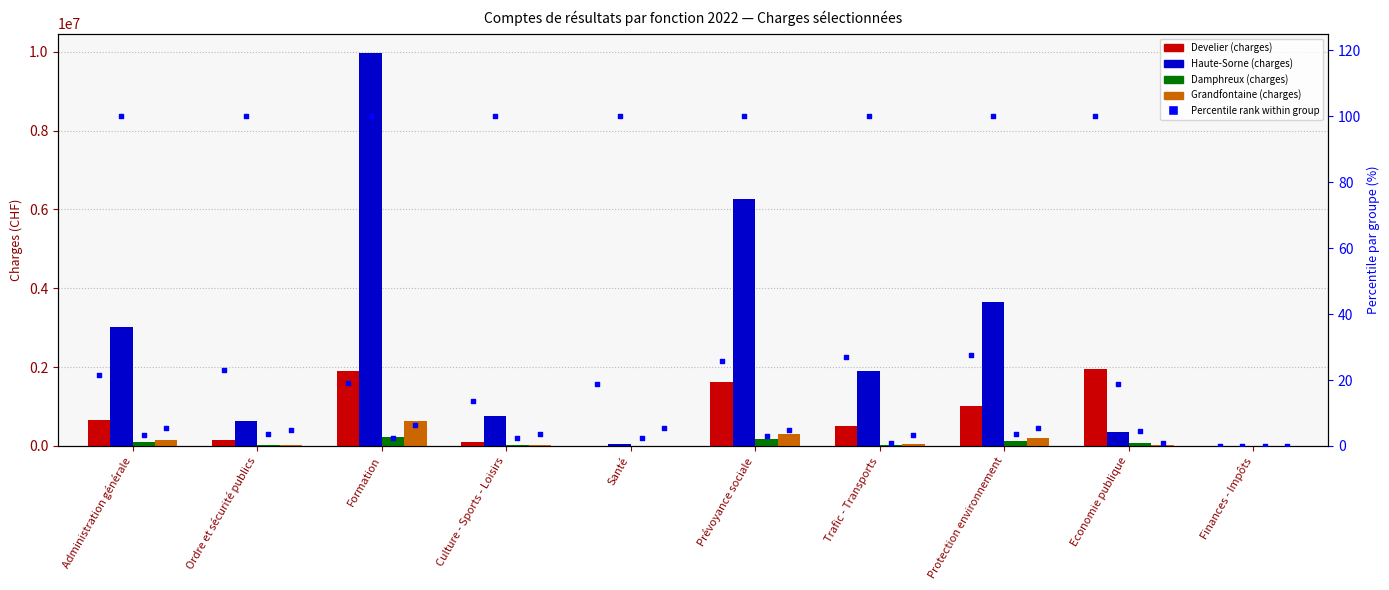

What is the total value across all series at Administration générale?

3942188.4